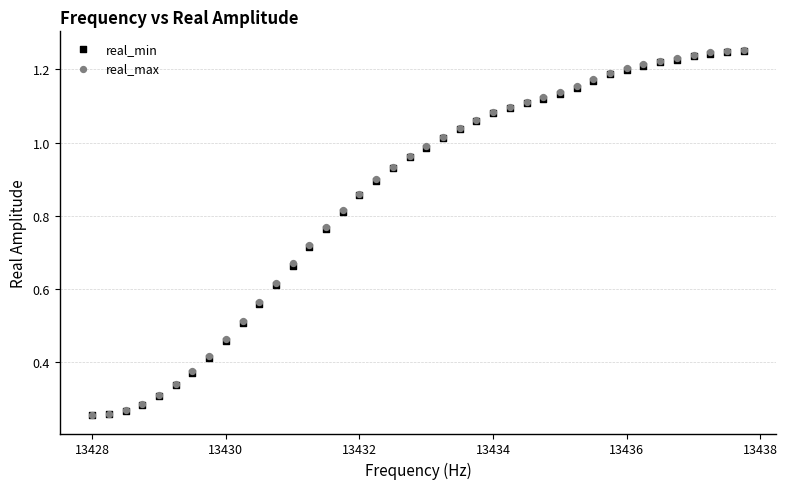

Which series has the widest spread of Y values?

real_max